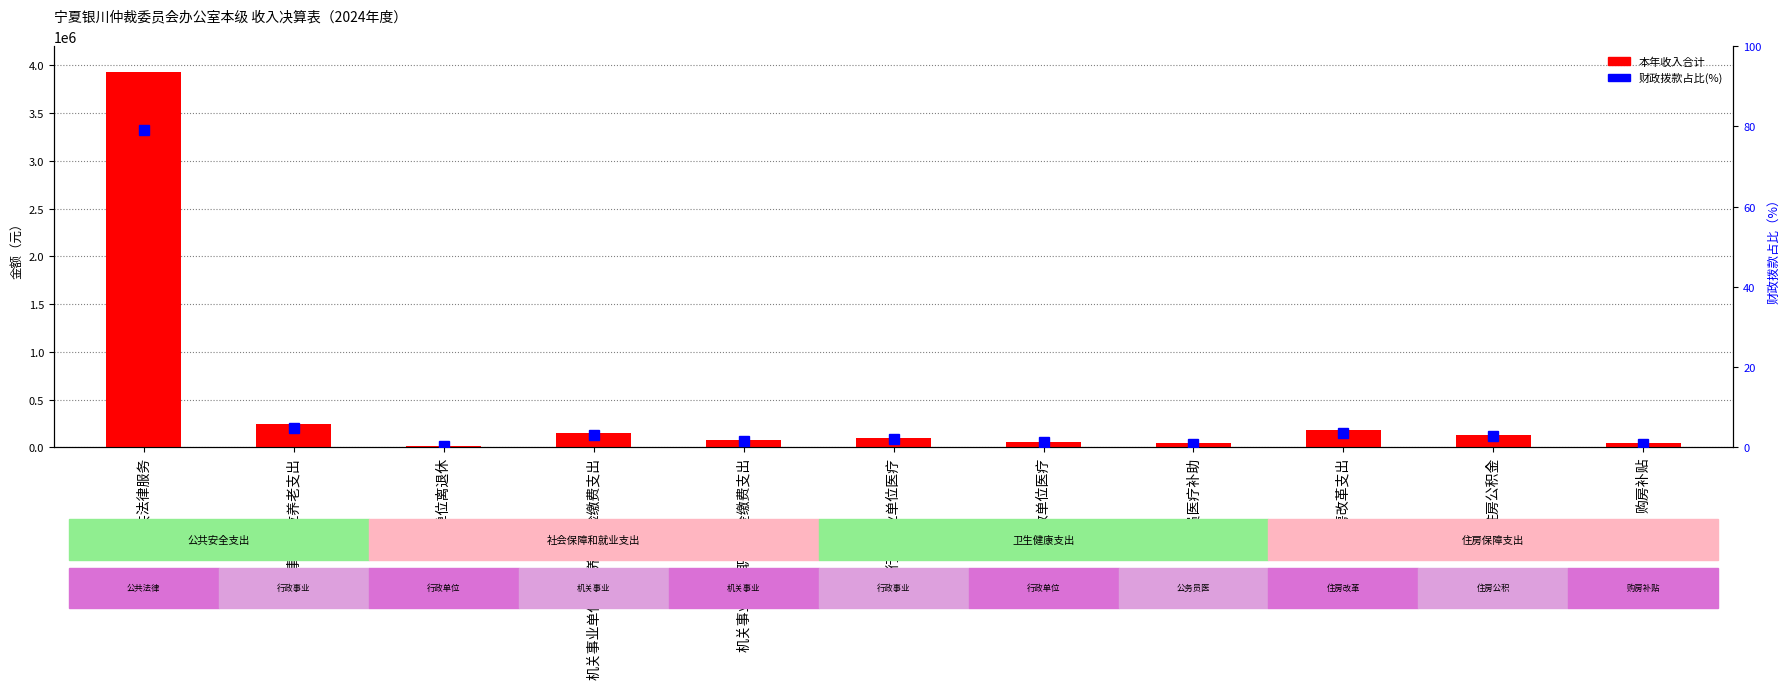

Where does the 财政拨款占比（%） series first go above 2?

公共法律服务